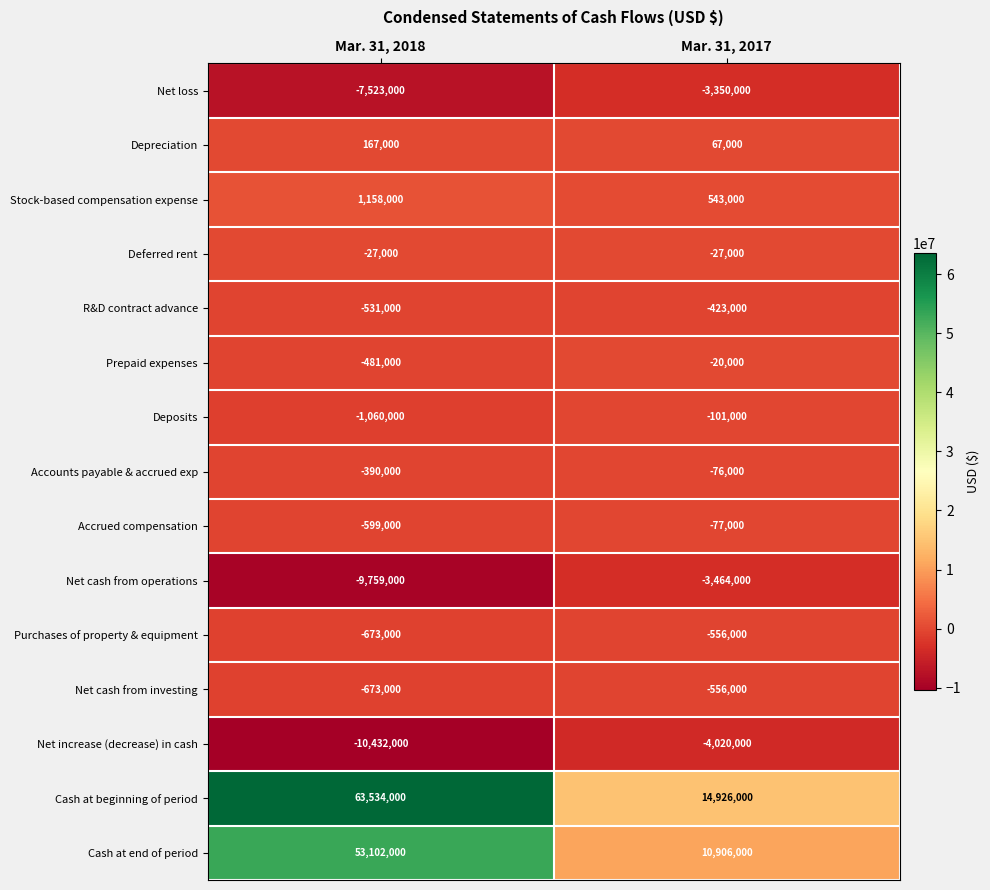

Between Mar. 31, 2018 and Mar. 31, 2017, which series saw the biggest shift?

Cash at beginning of period